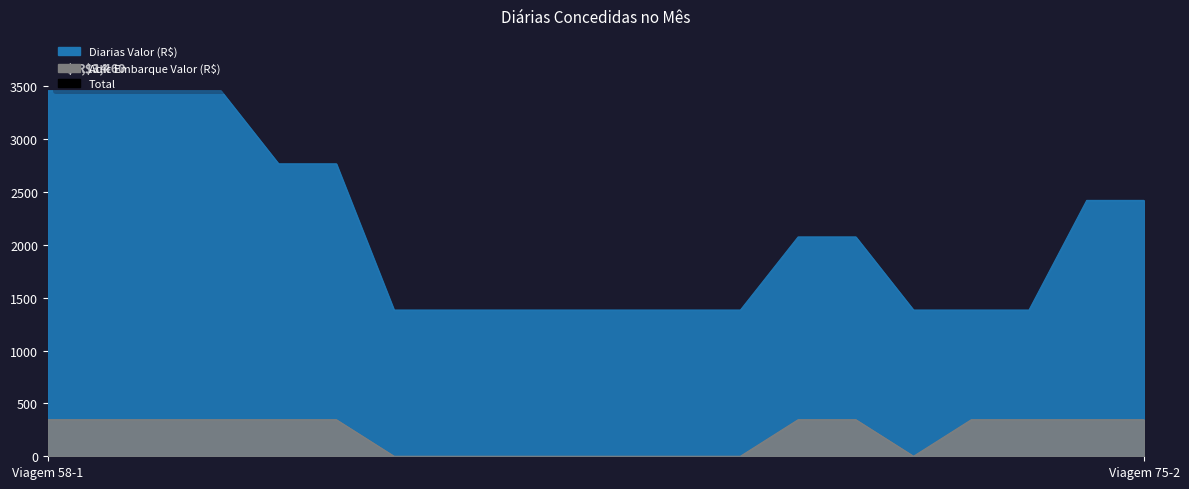

At which category is the sum across all series the highest?

Viagem 58-1